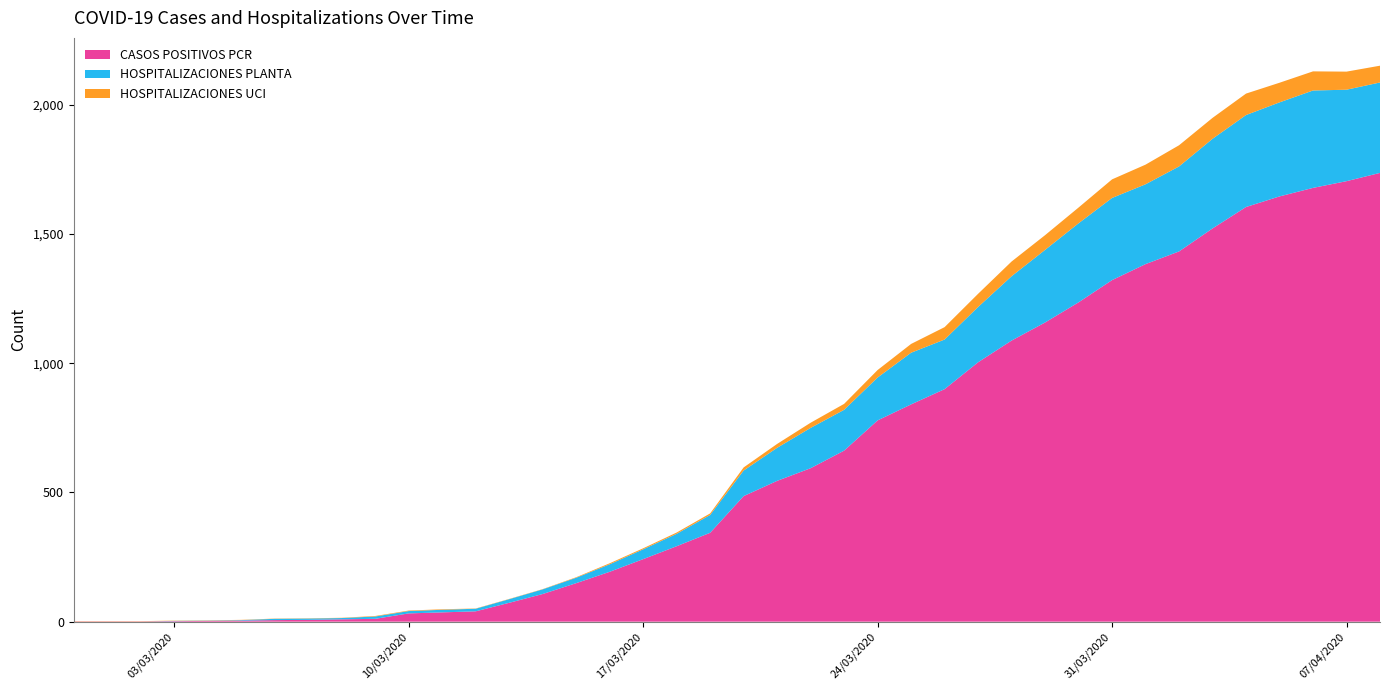

Reading right to left, list all the values displayed in this chart.

CASOS POSITIVOS PCR: 08/04/2020=1737	07/04/2020=1705	06/04/2020=1679	05/04/2020=1646	04/04/2020=1605	03/04/2020=1522	02/04/2020=1433	01/04/2020=1384	31/03/2020=1322	30/03/2020=1236	29/03/2020=1158	28/03/2020=1088	27/03/2020=1004	26/03/2020=900	25/03/2020=841	24/03/2020=779	23/03/2020=662	22/03/2020=594	21/03/2020=545	20/03/2020=486	19/03/2020=344	18/03/2020=292	17/03/2020=242	16/03/2020=193	15/03/2020=149	14/03/2020=107	13/03/2020=73	12/03/2020=40	11/03/2020=36	10/03/2020=32	09/03/2020=11	08/03/2020=9	07/03/2020=7	06/03/2020=6	05/03/2020=4	04/03/2020=3	03/03/2020=2	02/03/2020=1	01/03/2020=1	29/02/2020=1
HOSPITALIZACIONES PLANTA: 08/04/2020=350	07/04/2020=354	06/04/2020=377	05/04/2020=364	04/04/2020=356	03/04/2020=347	02/04/2020=329	01/04/2020=309	31/03/2020=318	30/03/2020=306	29/03/2020=281	28/03/2020=249	27/03/2020=214	26/03/2020=192	25/03/2020=200	24/03/2020=166	23/03/2020=158	22/03/2020=156	21/03/2020=128	20/03/2020=99	19/03/2020=69	18/03/2020=48	17/03/2020=38	16/03/2020=29	15/03/2020=21	14/03/2020=18	13/03/2020=14	12/03/2020=10	11/03/2020=10	10/03/2020=9	09/03/2020=9	08/03/2020=5	07/03/2020=5	06/03/2020=5	05/03/2020=2	04/03/2020=1	03/03/2020=1	02/03/2020=0	01/03/2020=0	29/02/2020=0
HOSPITALIZACIONES UCI: 08/04/2020=65	07/04/2020=70	06/04/2020=74	05/04/2020=76	04/04/2020=83	03/04/2020=81	02/04/2020=82	01/04/2020=76	31/03/2020=72	30/03/2020=61	29/03/2020=57	28/03/2020=57	27/03/2020=51	26/03/2020=48	25/03/2020=34	24/03/2020=29	23/03/2020=23	22/03/2020=20	21/03/2020=15	20/03/2020=12	19/03/2020=6	18/03/2020=5	17/03/2020=4	16/03/2020=4	15/03/2020=2	14/03/2020=1	13/03/2020=1	12/03/2020=1	11/03/2020=2	10/03/2020=2	09/03/2020=2	08/03/2020=1	07/03/2020=1	06/03/2020=1	05/03/2020=1	04/03/2020=1	03/03/2020=1	02/03/2020=1	01/03/2020=1	29/02/2020=1